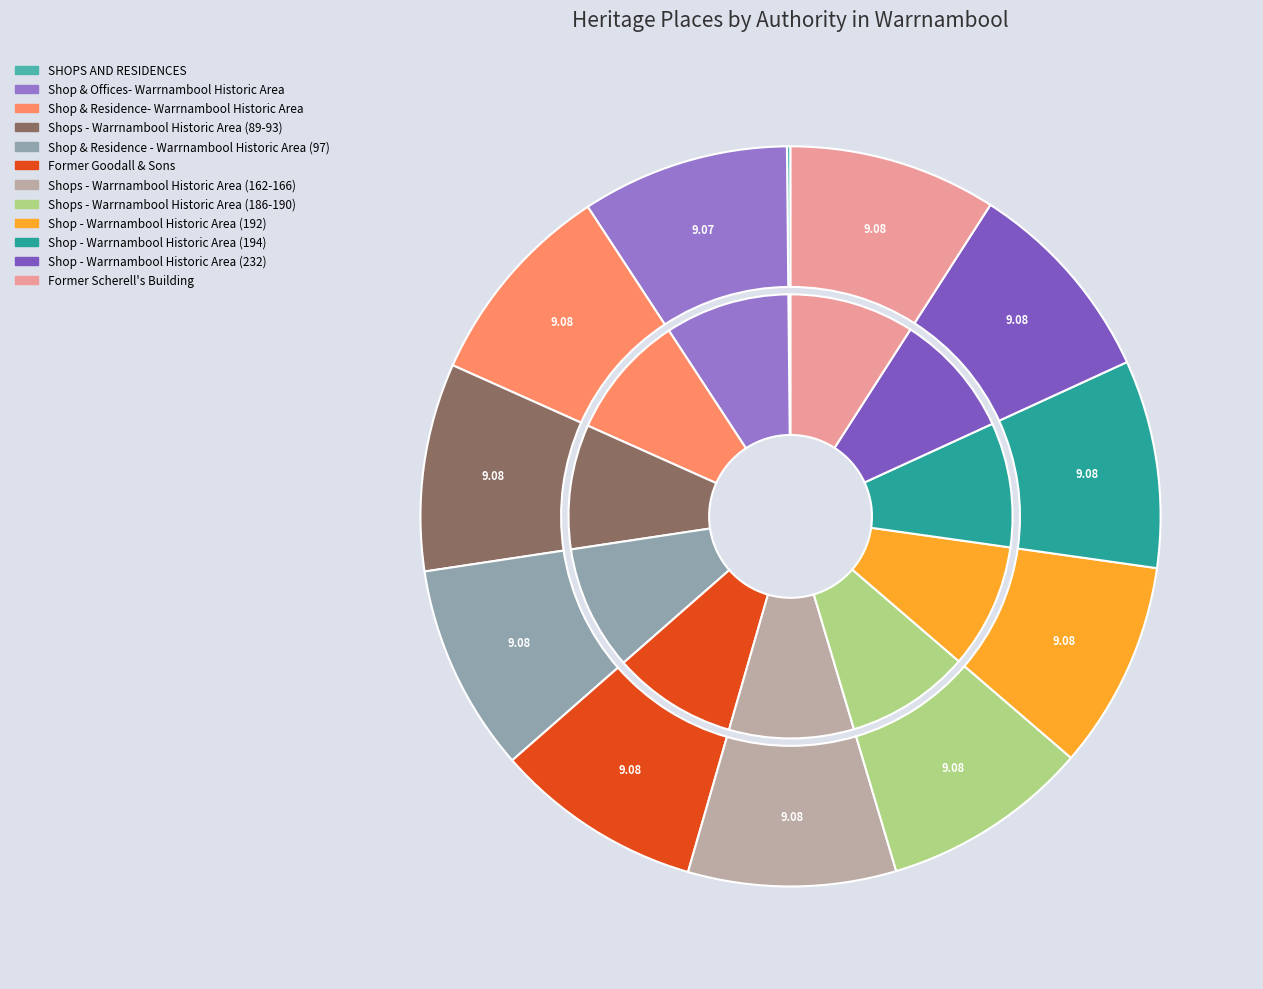

Count the number of slices in the pie.

12